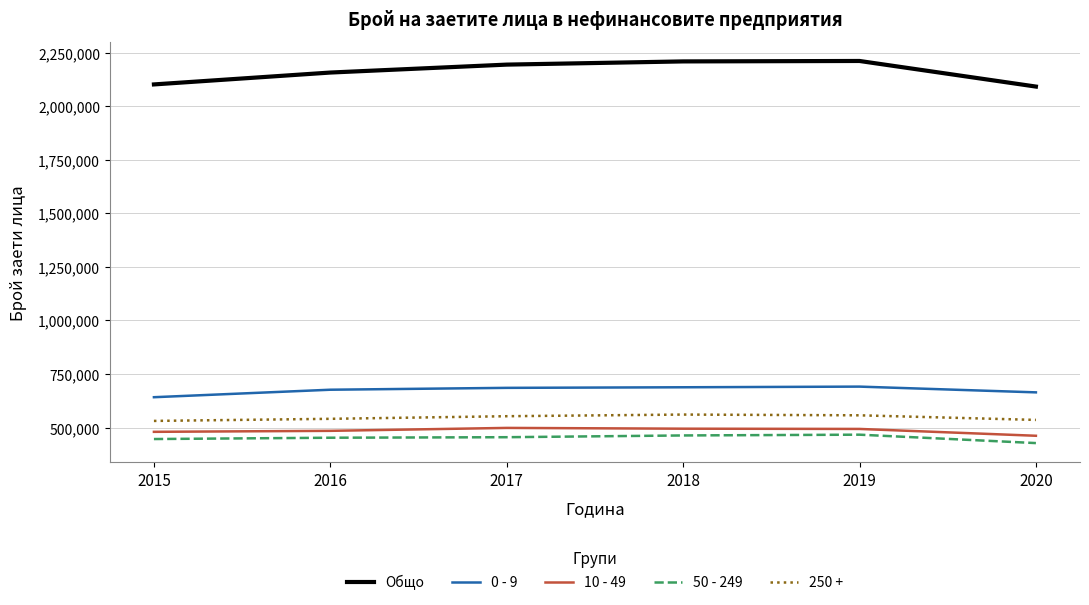

Is this an area chart (filled region under the line)?

No